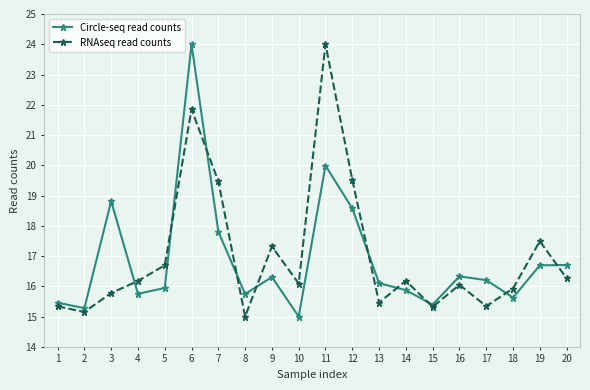

The Circle-seq read counts series shows 18.8 at 3. True or false?

True